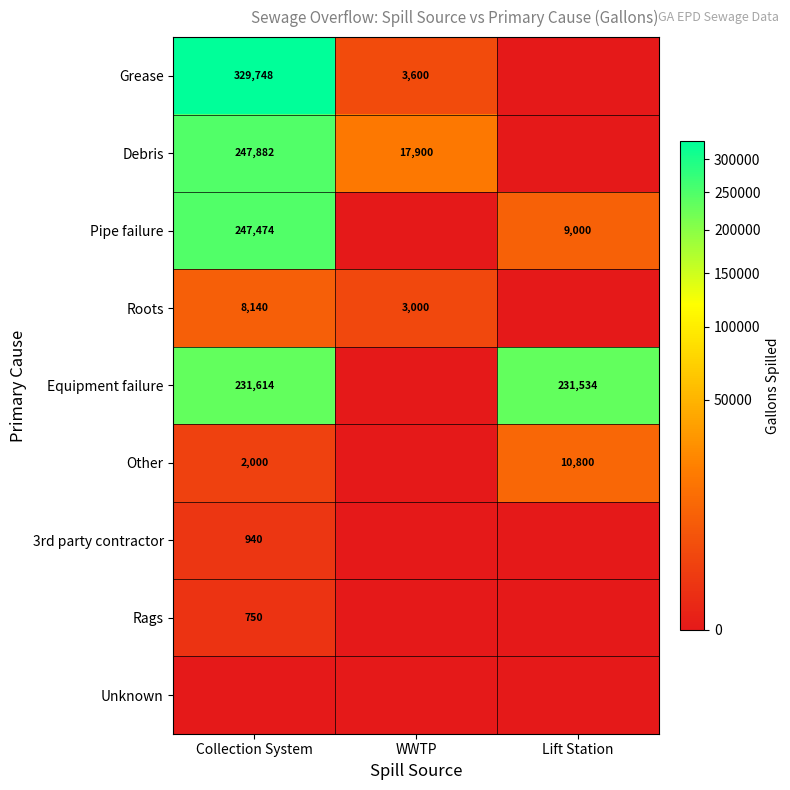

What is the total value across all series at WWTP?

24500